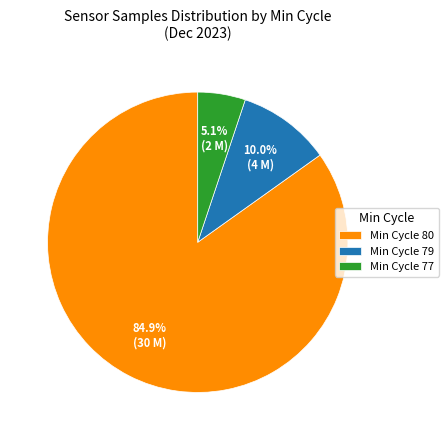

Combined, do Min Cycle 79 and Min Cycle 80 account for over 50%?

Yes